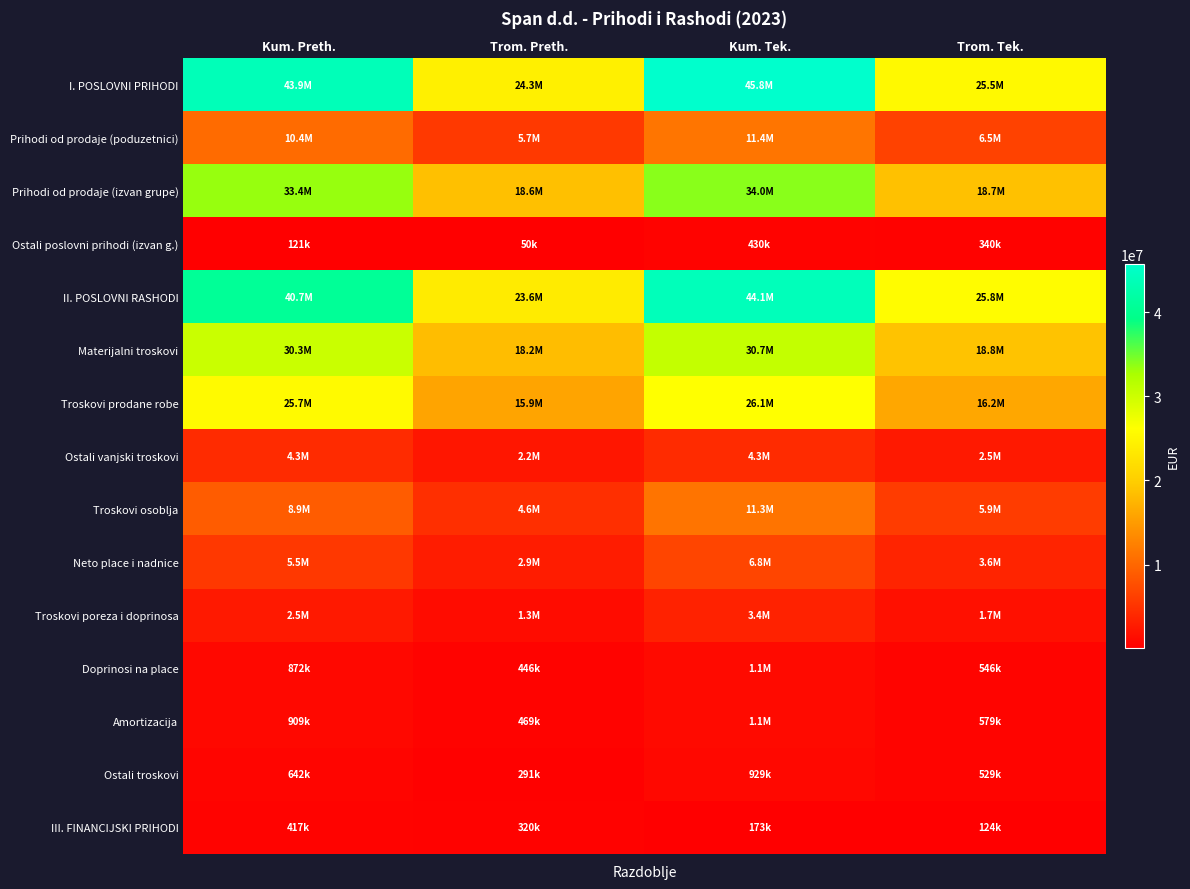

Between Kum. Tek. and Trom. Tek., which series saw the biggest shift?

I. POSLOVNI PRIHODI